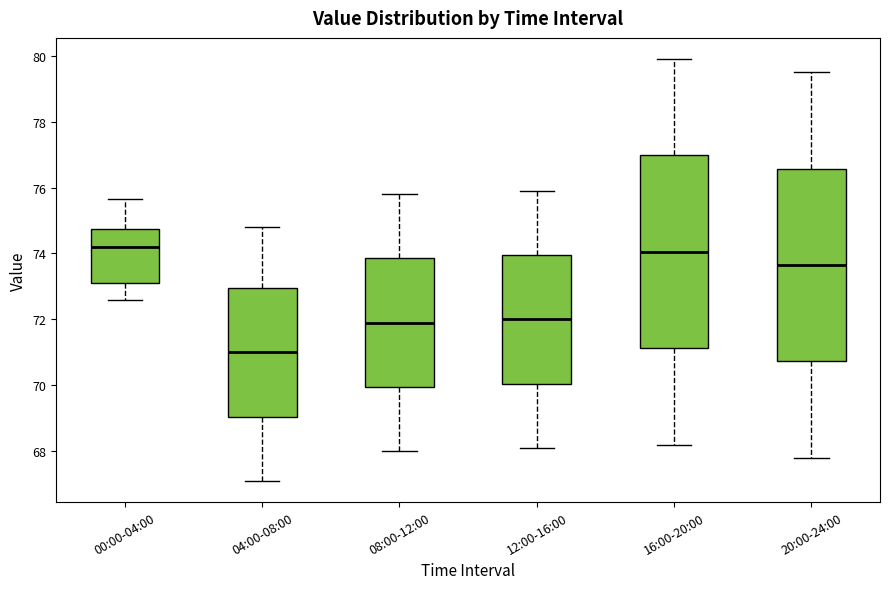

Reading left to right, transcribe this box plot: for each box, give where its median line is, the range the box spans, and where its two whiskers end, as read against the y-axis. The values are not printed on the chart, so give them approximately, as read against the axis.

00:00-04:00: median 74.2, box 73.0 to 74.8, whiskers 72.6 to 75.6
04:00-08:00: median 71.0, box 69.0 to 73.0, whiskers 67.2 to 74.8
08:00-12:00: median 72.0, box 70.0 to 73.8, whiskers 68.0 to 75.8
12:00-16:00: median 72.0, box 70.0 to 74.0, whiskers 68.2 to 76.0
16:00-20:00: median 74.0, box 71.2 to 77.0, whiskers 68.2 to 80.0
20:00-24:00: median 73.6, box 70.8 to 76.6, whiskers 67.8 to 79.6